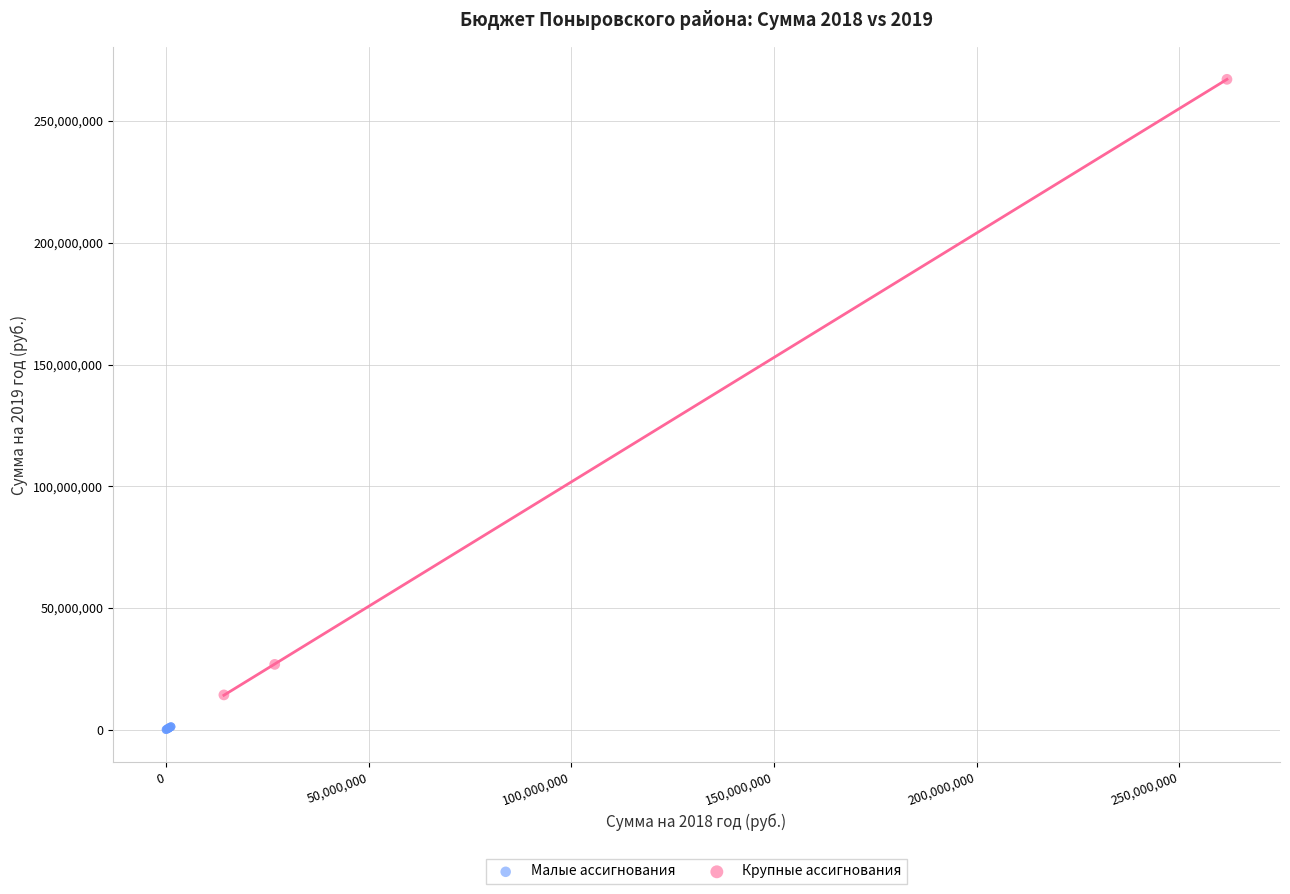

Which series reaches the maximum Y coordinate?

Крупные ассигнования